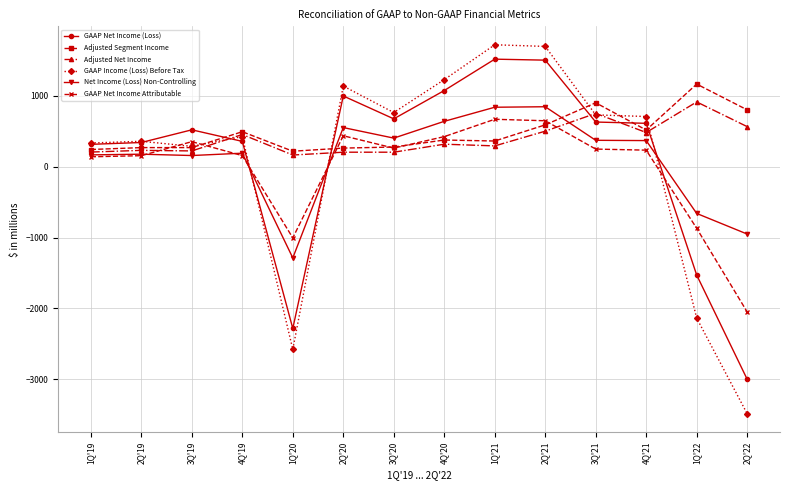

What are all the series names shown in the legend?

GAAP Net Income (Loss), Adjusted Segment Income, Adjusted Net Income, GAAP Income (Loss) Before Tax, Net Income (Loss) Non-Controlling, GAAP Net Income Attributable